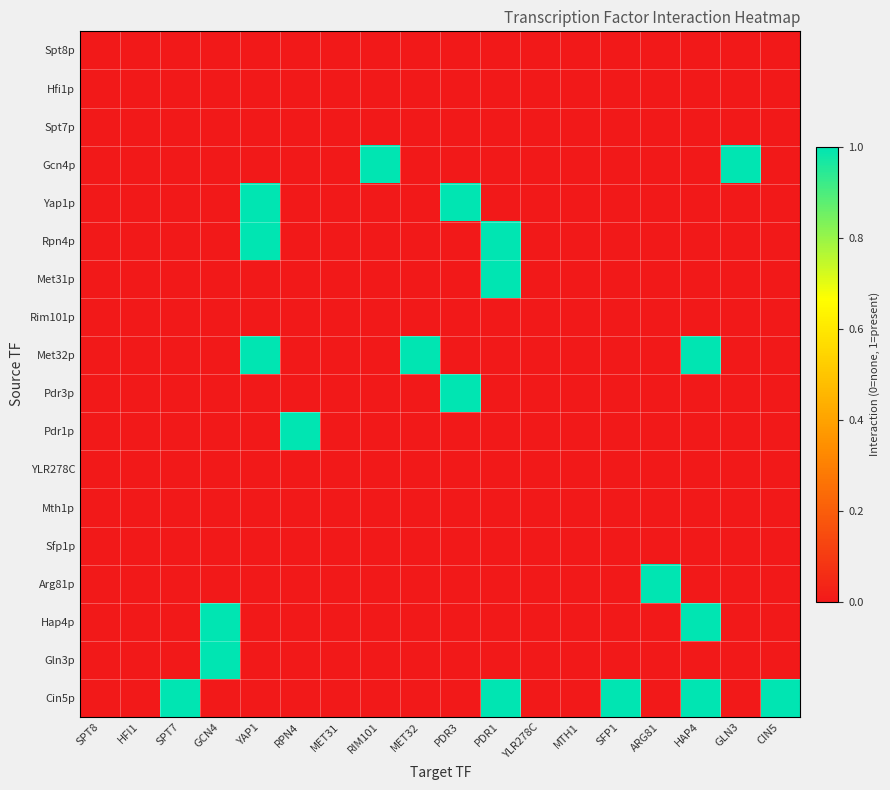

How many distinct data groups are displayed?

18